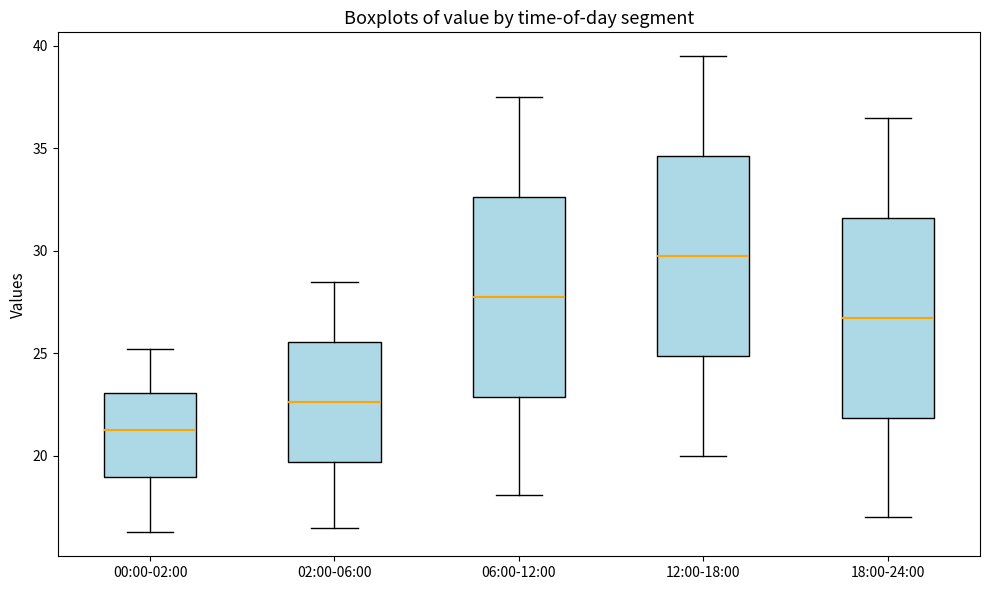

Which box's median line is the highest?

12:00-18:00